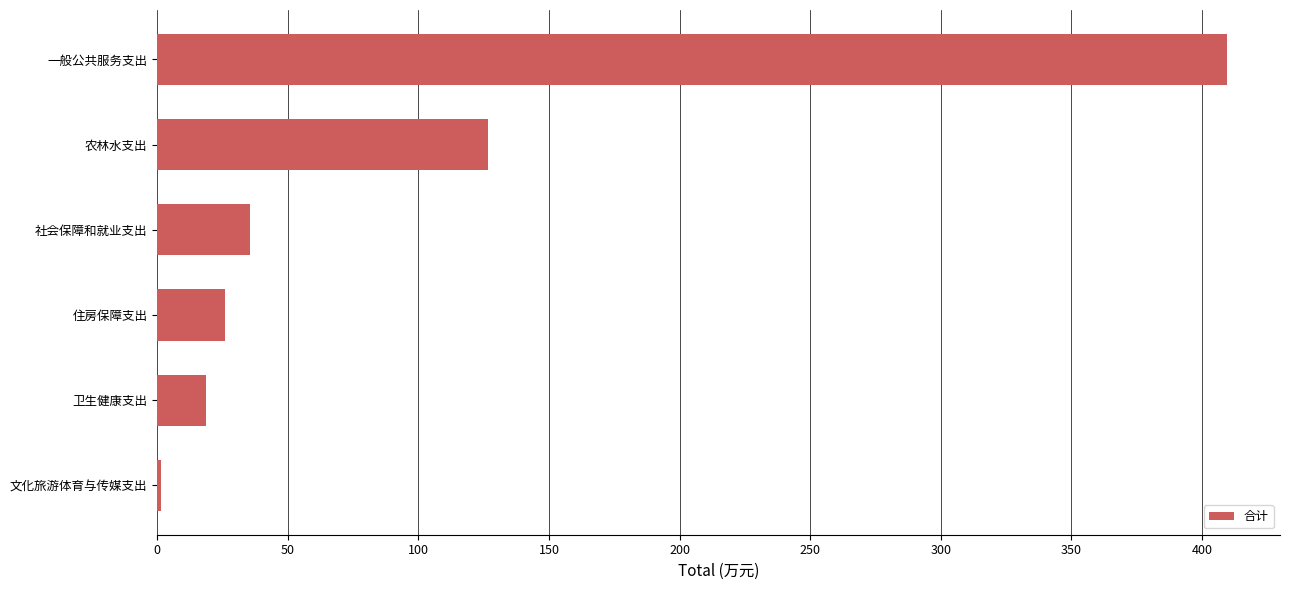

How many values are below 35?

3